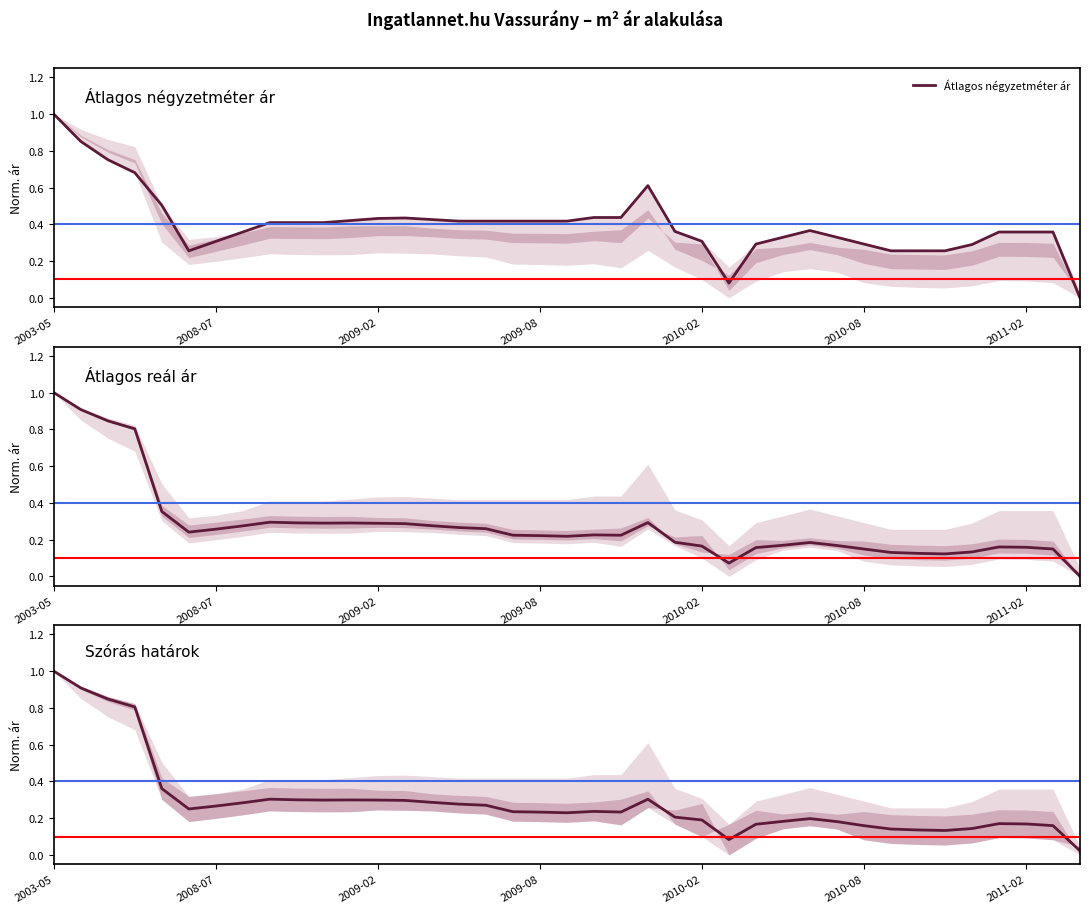

True or false: Szórás felső határ and Szórás alsó határ intersect in this chart.

False